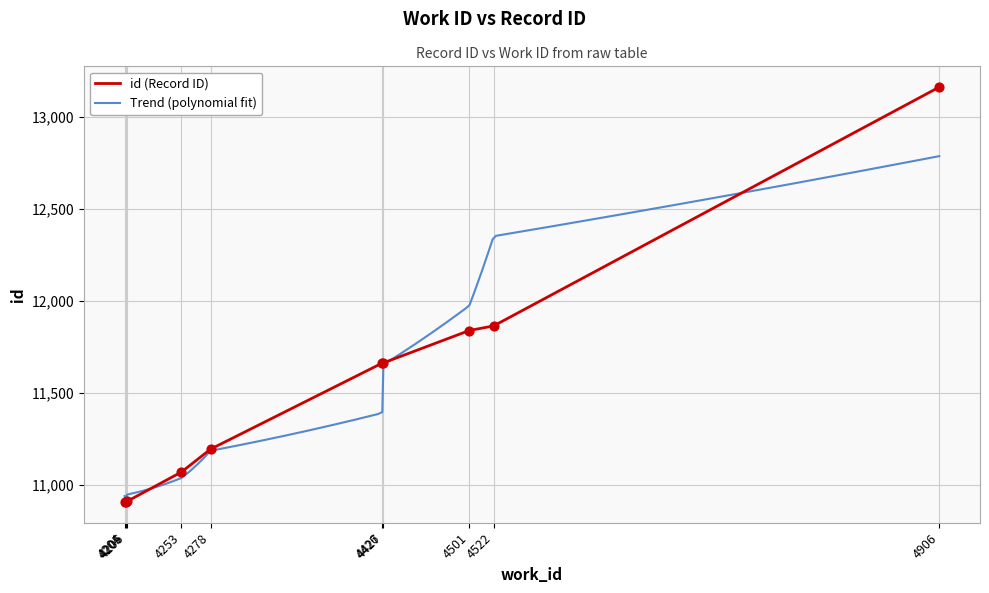

Approximately how many times larger is the value at 4427 compared to 4206?

1.1